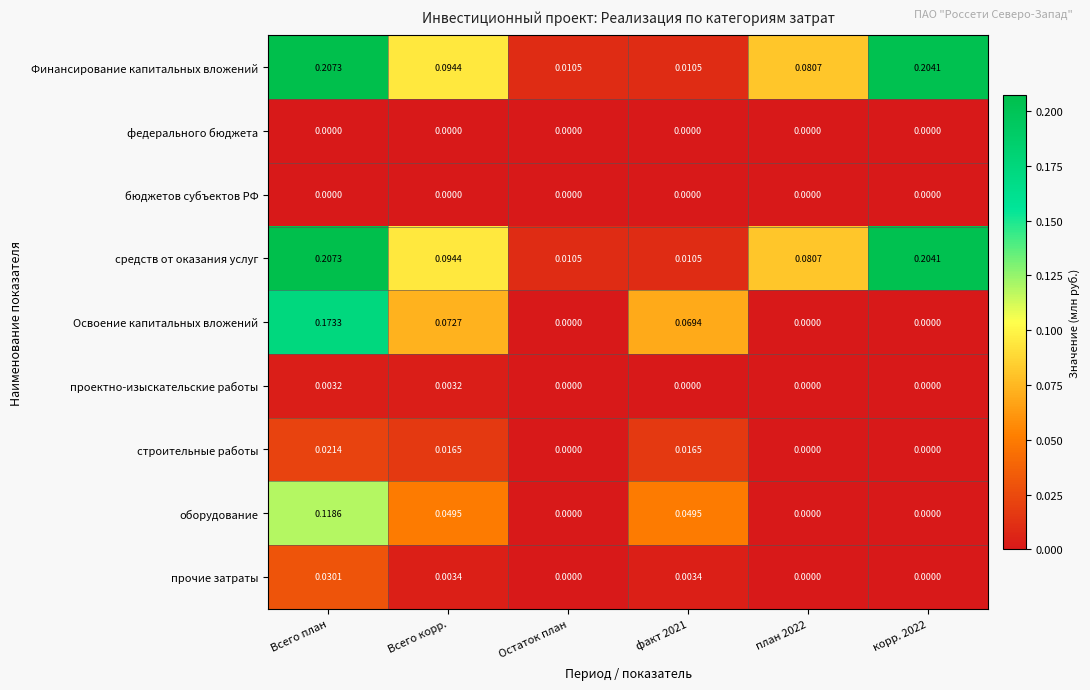

Which series changed the most between Всего корр. and план 2022?

Освоение капитальных вложений